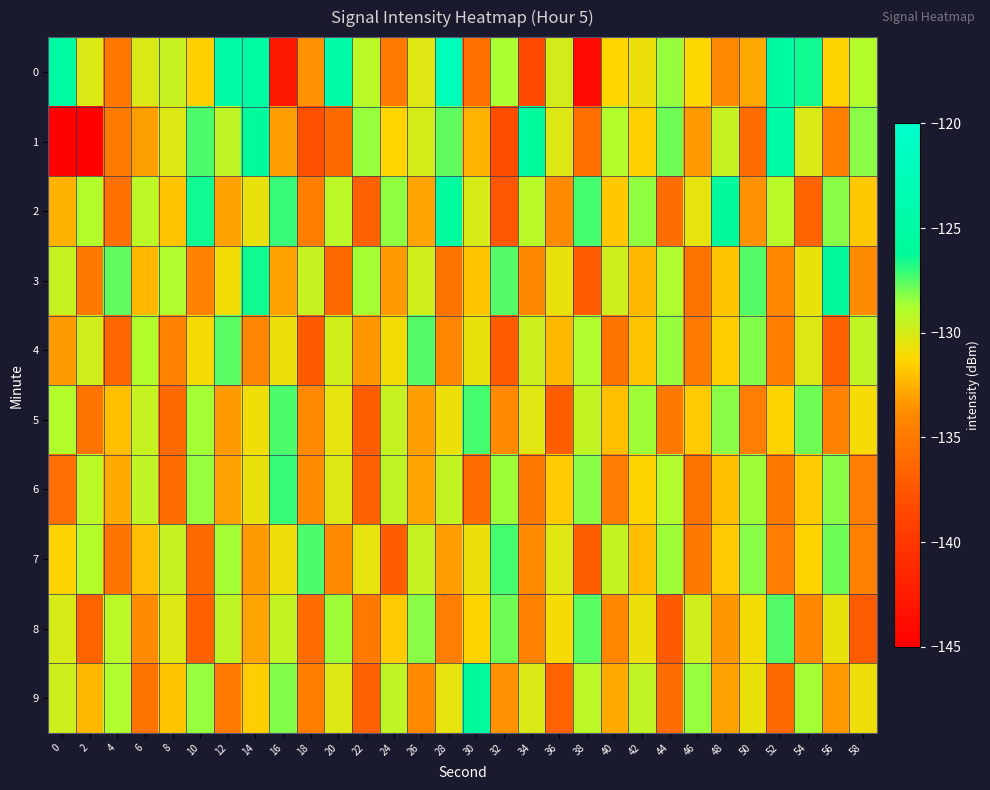

Which category has the highest value across all series?

28